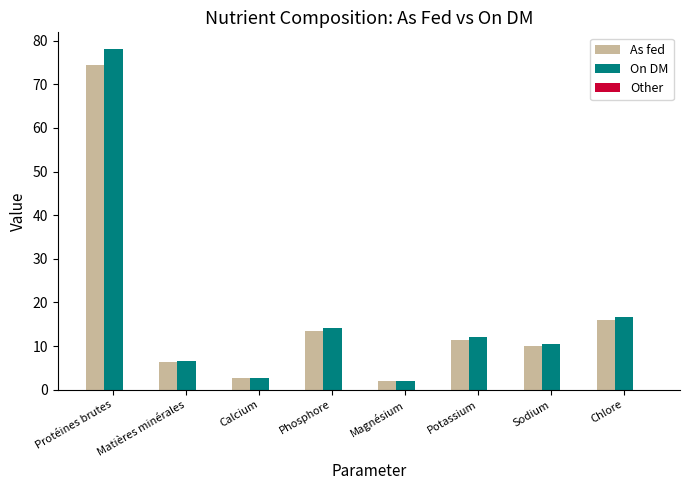

Rank the categories by As fed value from lowest to highest.

Magnésium, Calcium, Matières minérales, Sodium, Potassium, Phosphore, Chlore, Protéines brutes